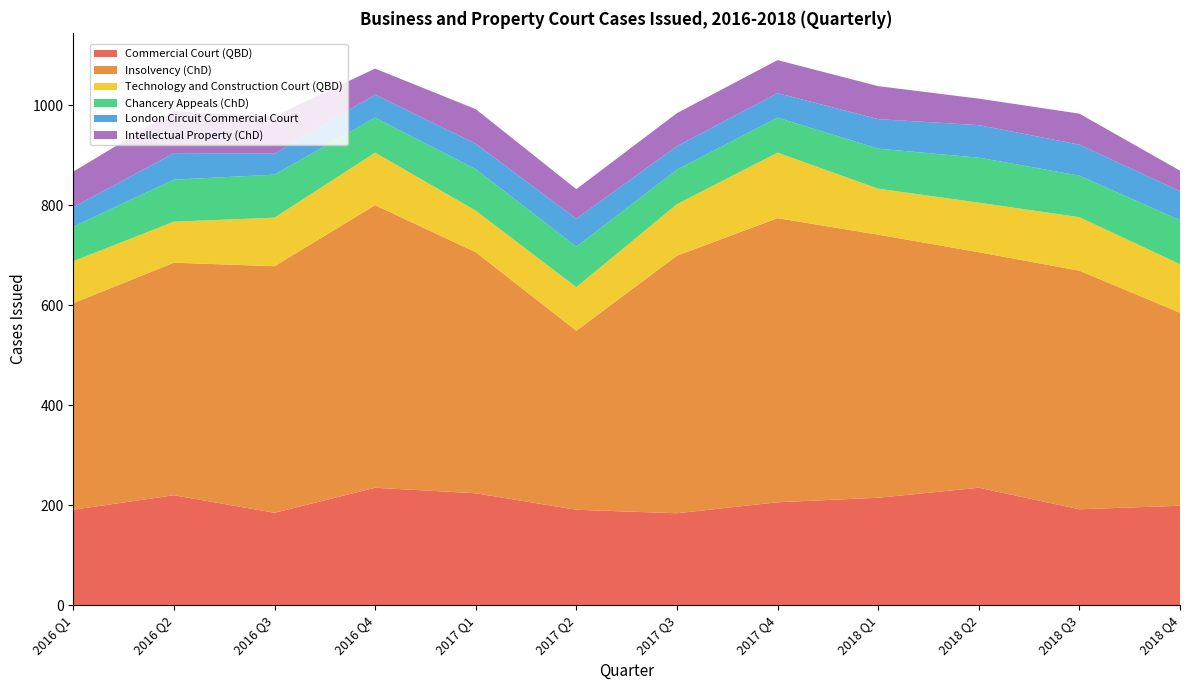

Reading right to left, extract all data points from this chart.

Commercial Court (QBD): 199	192	235	215	206	184	191	224	235	185	220	191
Insolvency (ChD): 386	477	471	526	568	515	358	482	565	493	465	413
Technology and Construction Court (QBD): 97	107	99	92	131	103	87	83	105	97	82	84
Chancery Appeals (ChD): 88	83	90	80	70	69	81	83	70	86	84	69
London Circuit Commercial Court: 58	62	65	59	49	47	56	51	46	42	53	39
Intellectual Property (ChD): 41	62	53	66	66	66	59	69	52	75	84	71